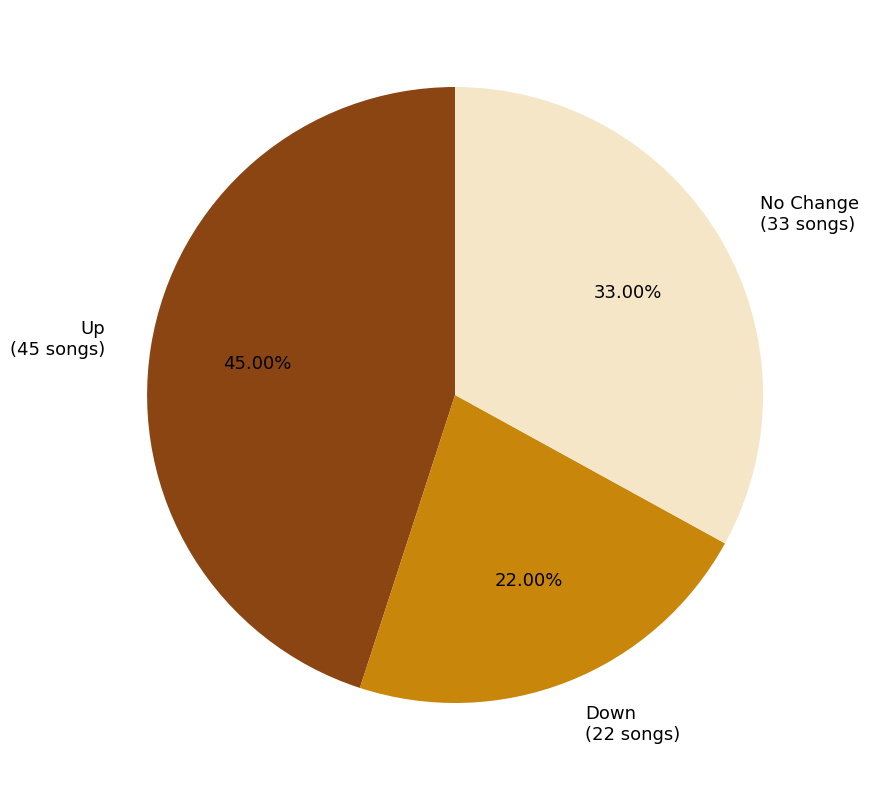

Is there any slice that represents more than half of the pie?

No